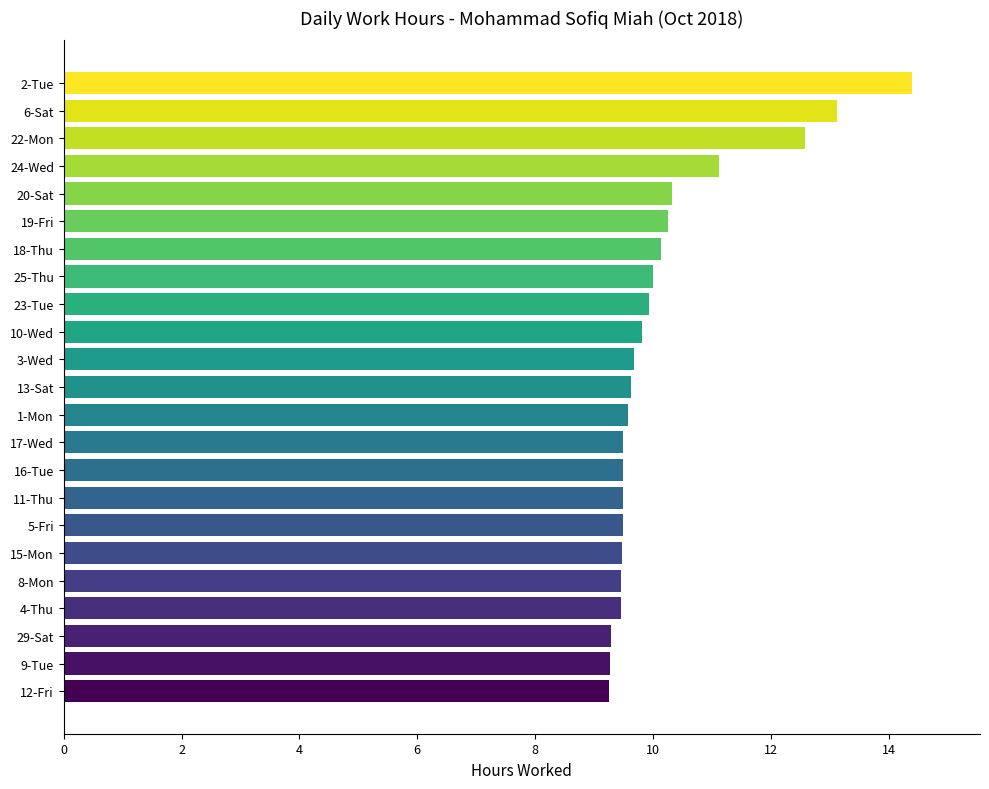

Does the chart contain stacked bars?

No